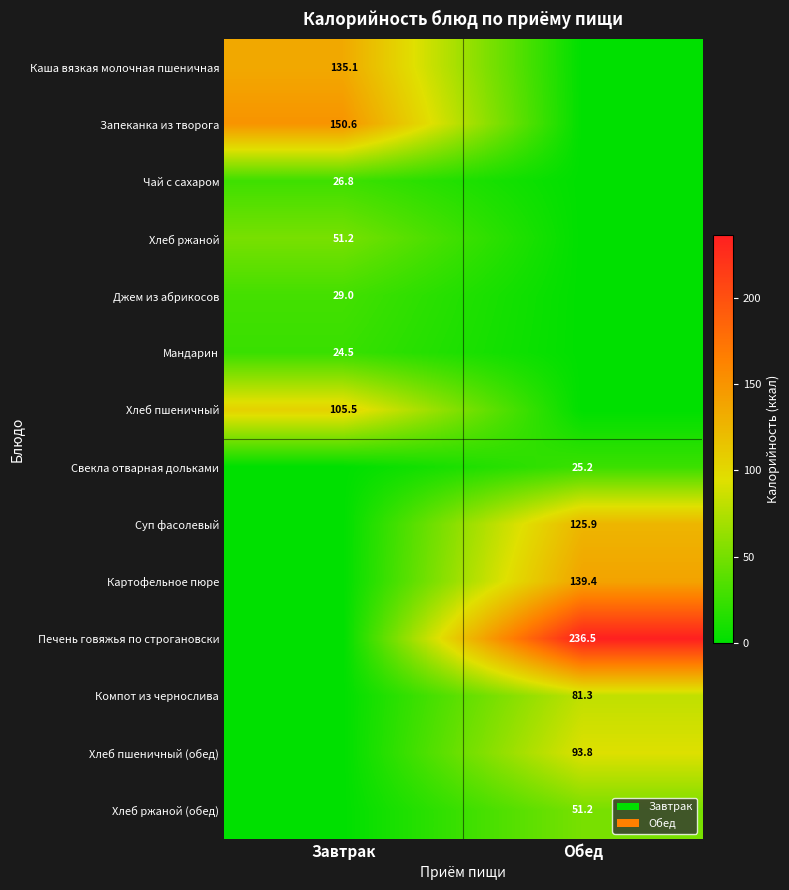

True or false: Картофельное пюре has a value of 139.4 at Обед.

True